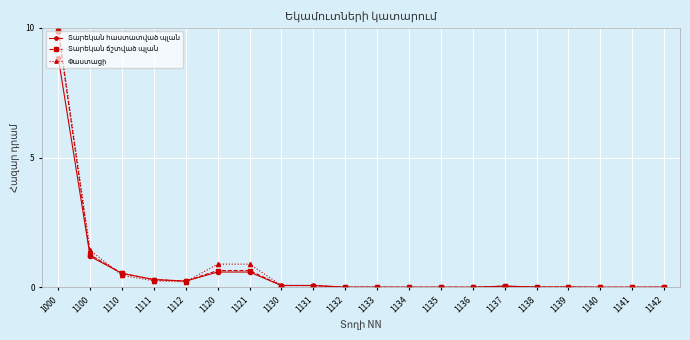

At which category is the sum across all series the highest?

1000